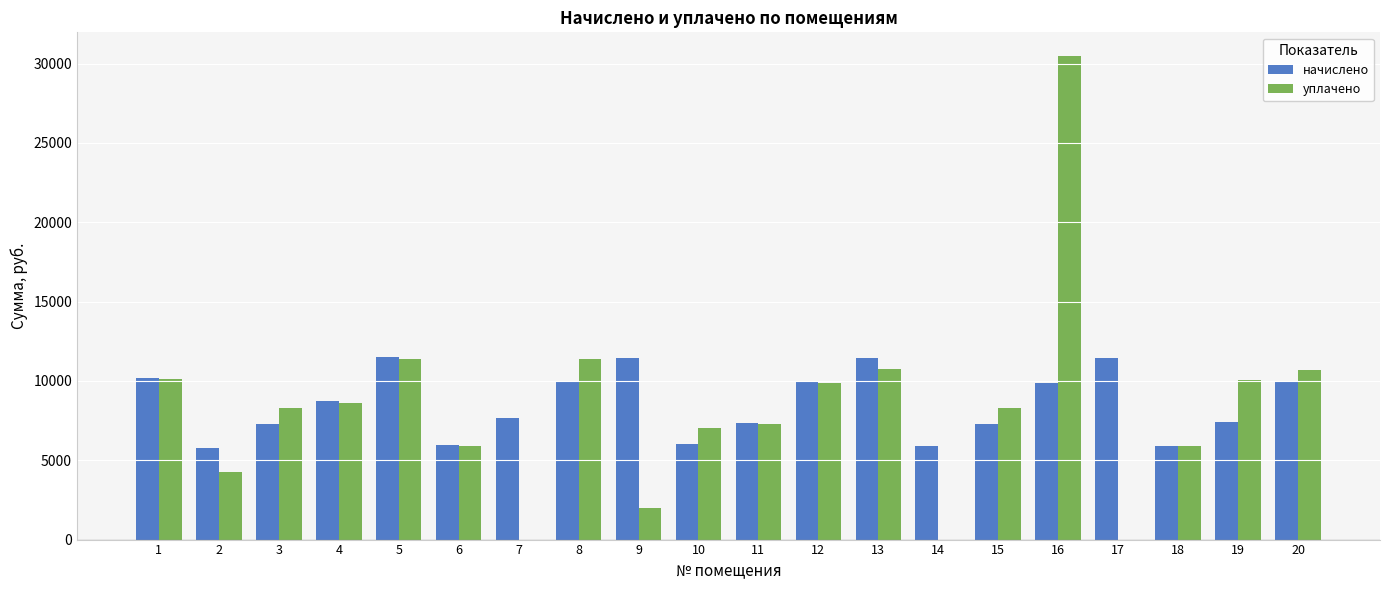

Which series changed the most between 1 and 10?

начислено